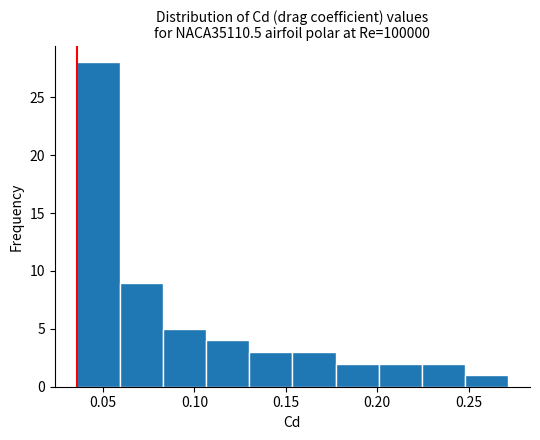

Over which range of the x-axis is the bar tallest?

0.035 to 0.060